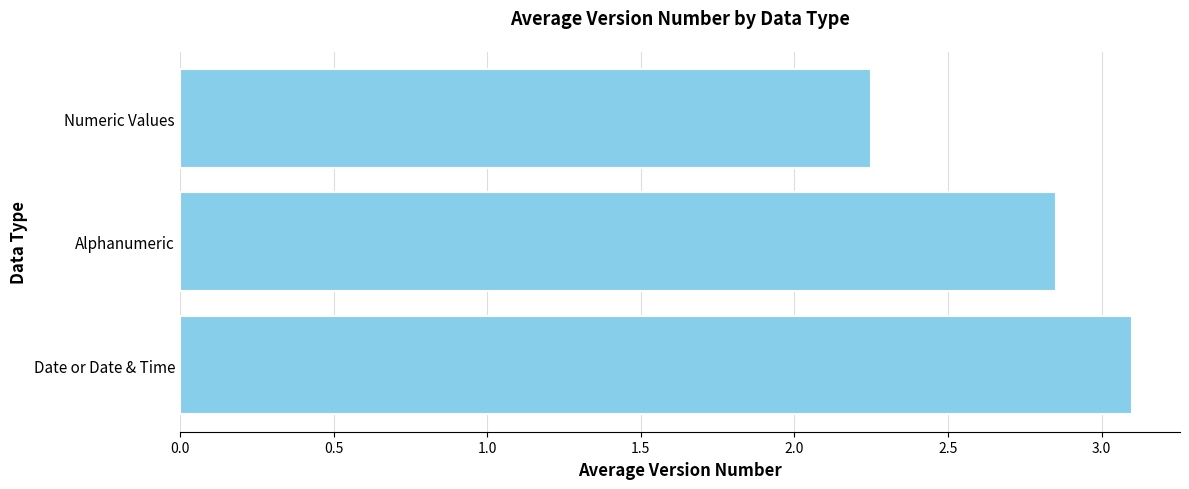

List the labels in order of value, largest first.

Date or Date & Time, Alphanumeric, Numeric Values